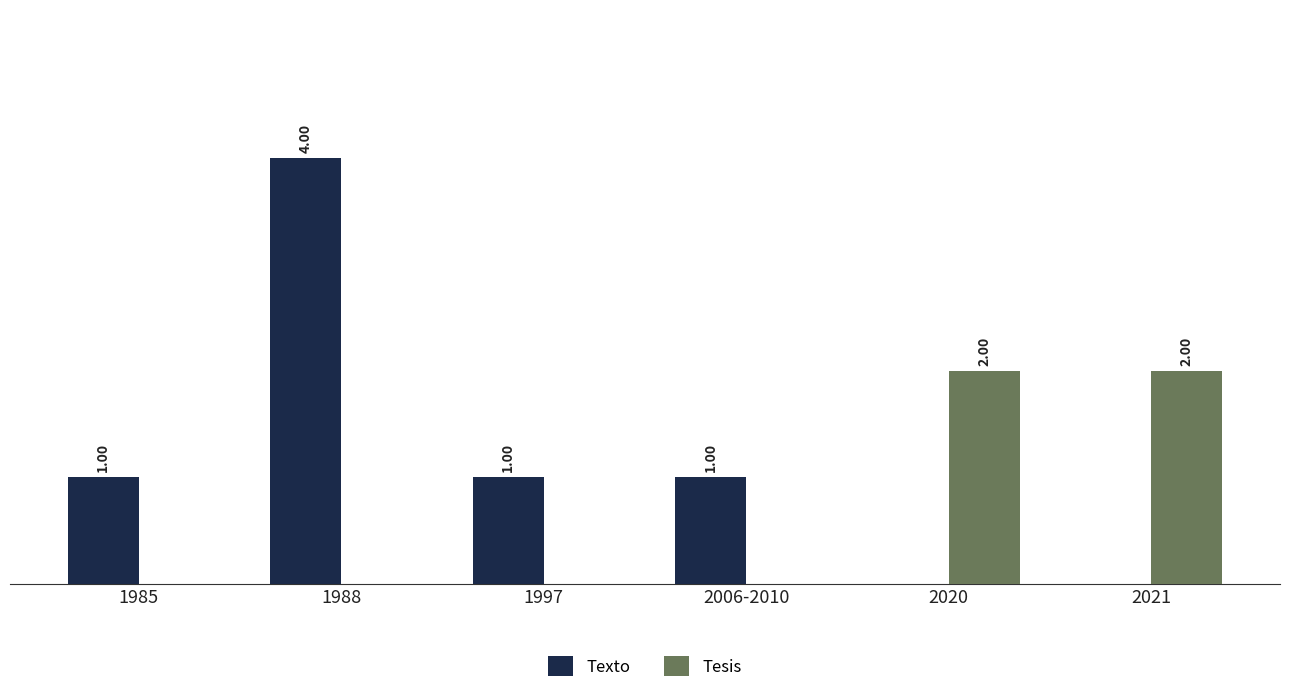

Between 1997 and 2020, which series saw the biggest shift?

Tesis